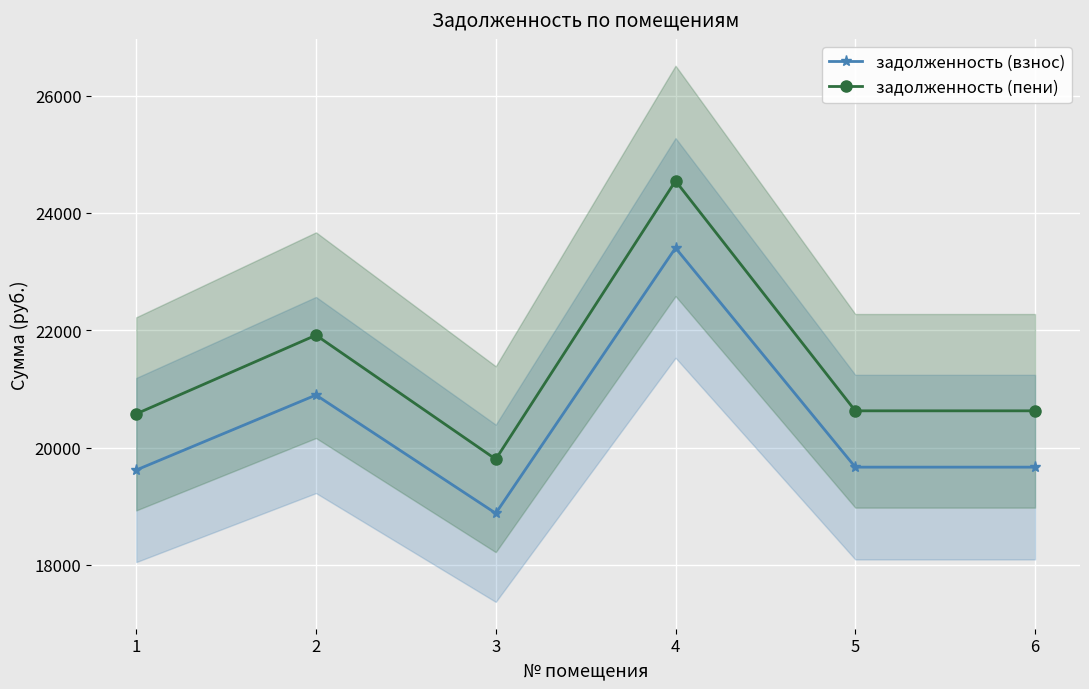

Rank the categories by задолженность (пени) value from highest to lowest.

4, 2, 5, 6, 1, 3